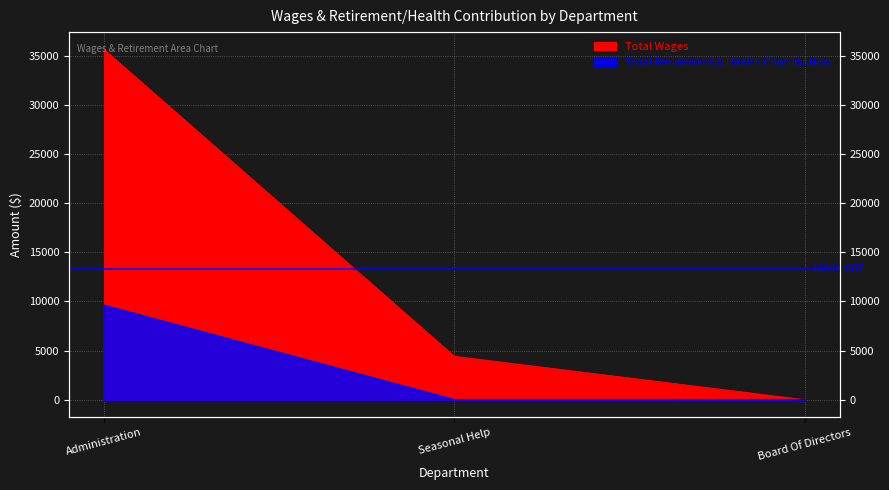

At which label does Total Wages reach its peak?

Administration